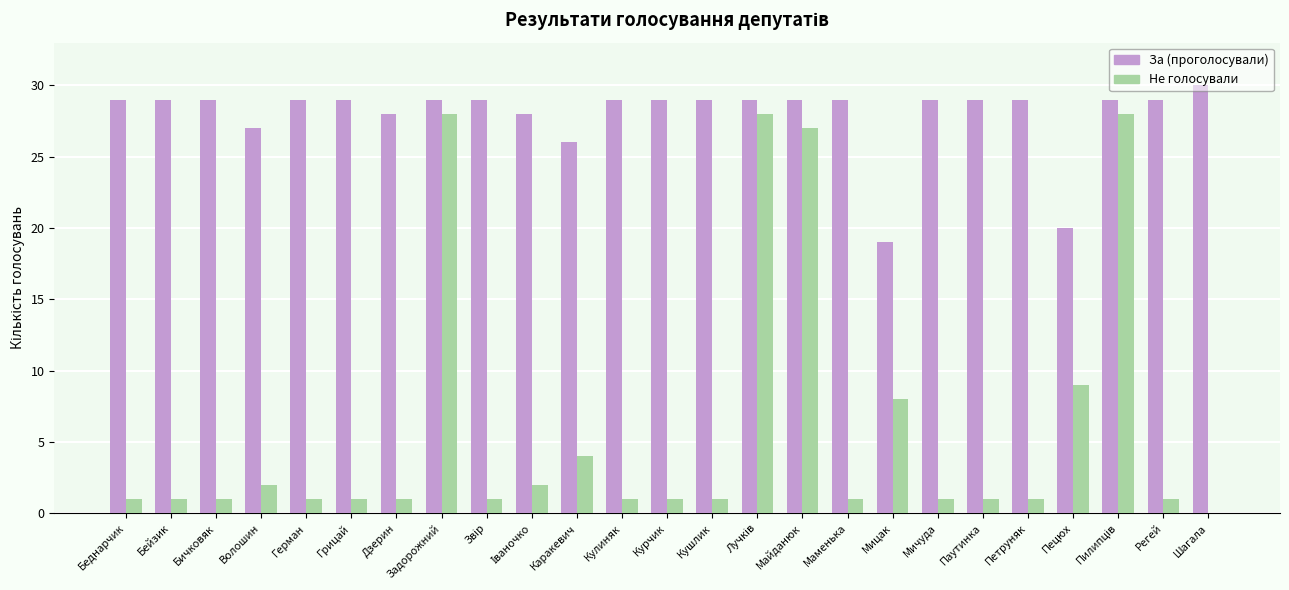

Which series has the largest total across all categories?

За (проголосували)